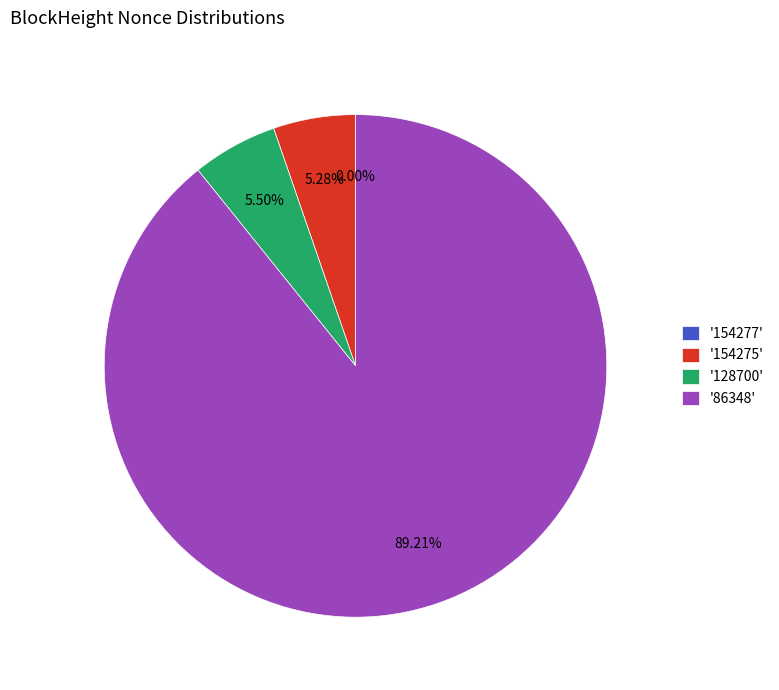

Which category has the biggest portion of the pie?

'86348'